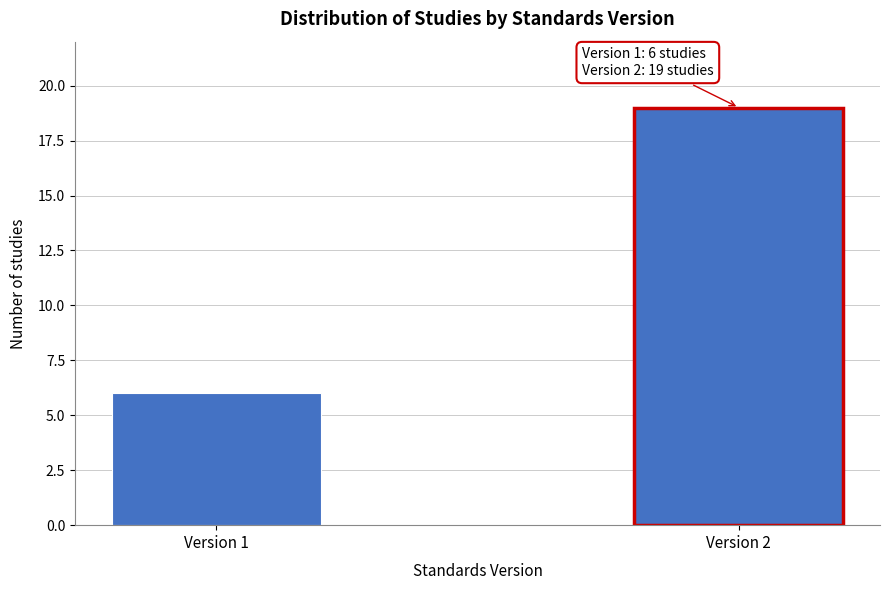

Reading right to left, list all the values displayed in this chart.

19	6